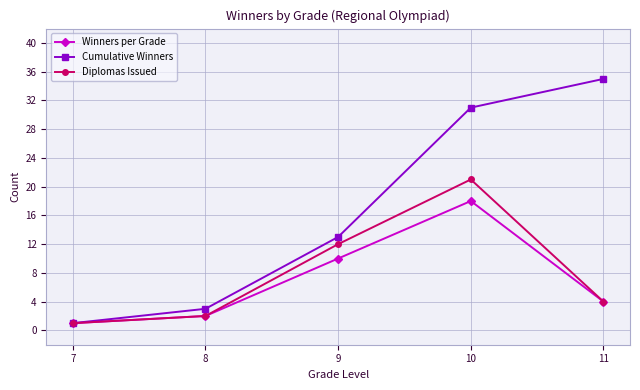

How many categories are shown in the chart?

5